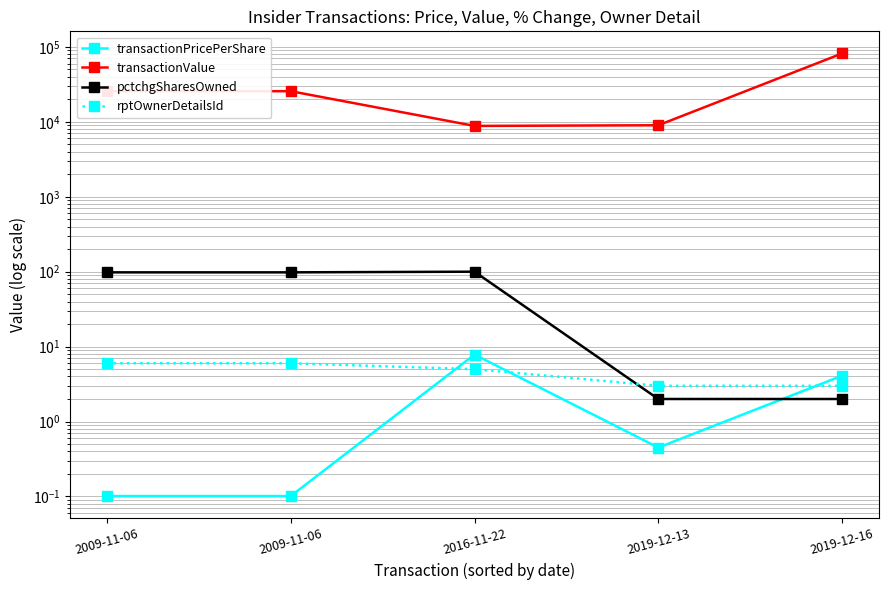

How many data points in pctchgSharesOwned are less than 98?

2